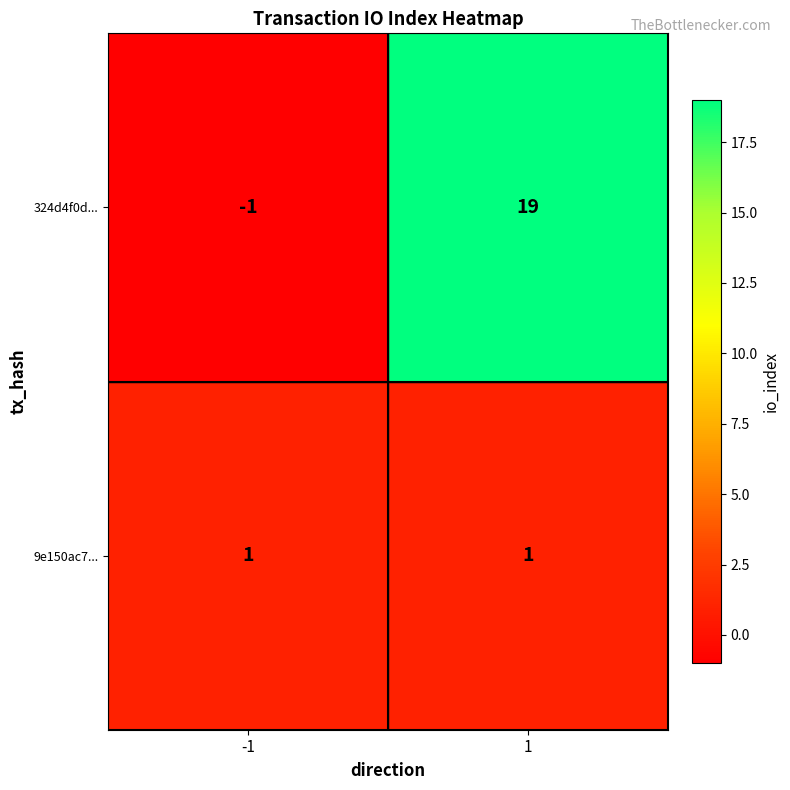

Reading right to left, what are all the values shown in this chart?

324d4f0d...: 1=19	-1=-1
9e150ac7...: 1=1	-1=1